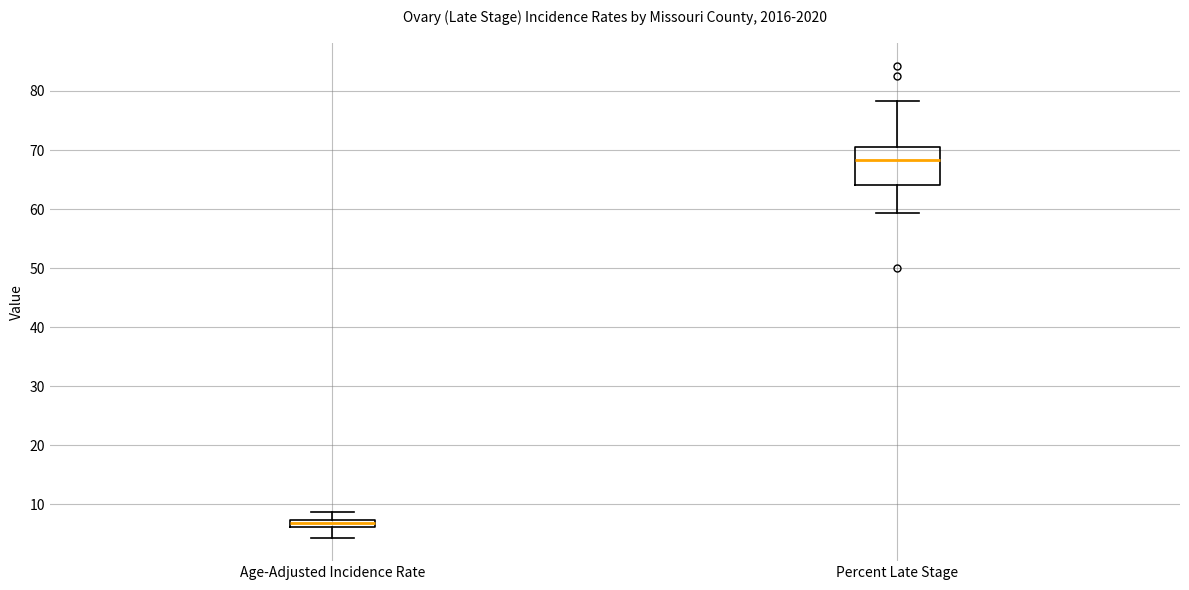

Where is the upper edge of the box for Age-Adjusted Incidence Rate on the y-axis? The values are not printed on the chart, so give them approximately, as read against the axis.

7